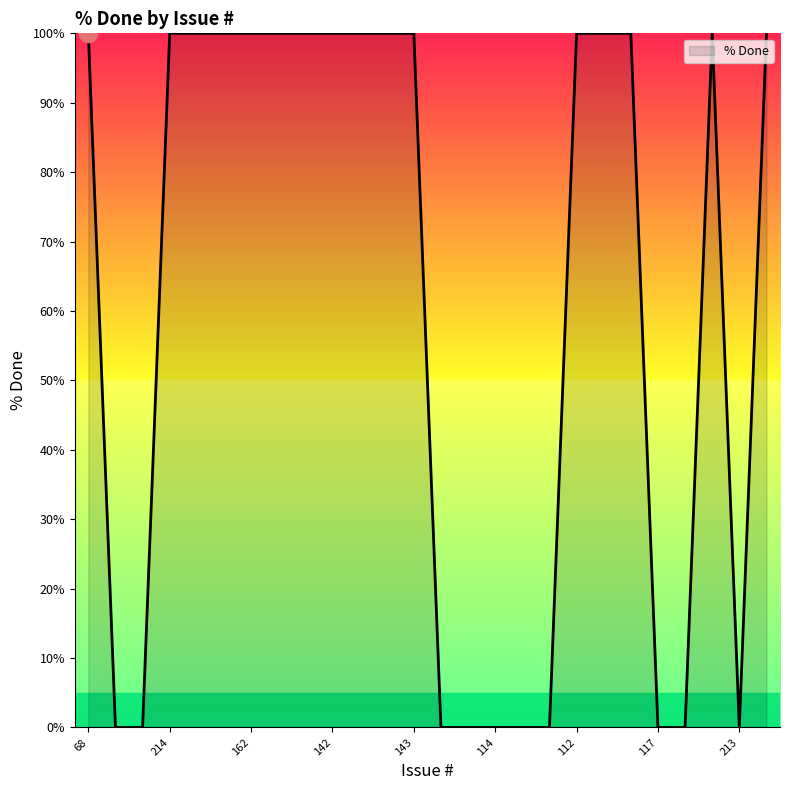

What is the greatest value displayed?

100